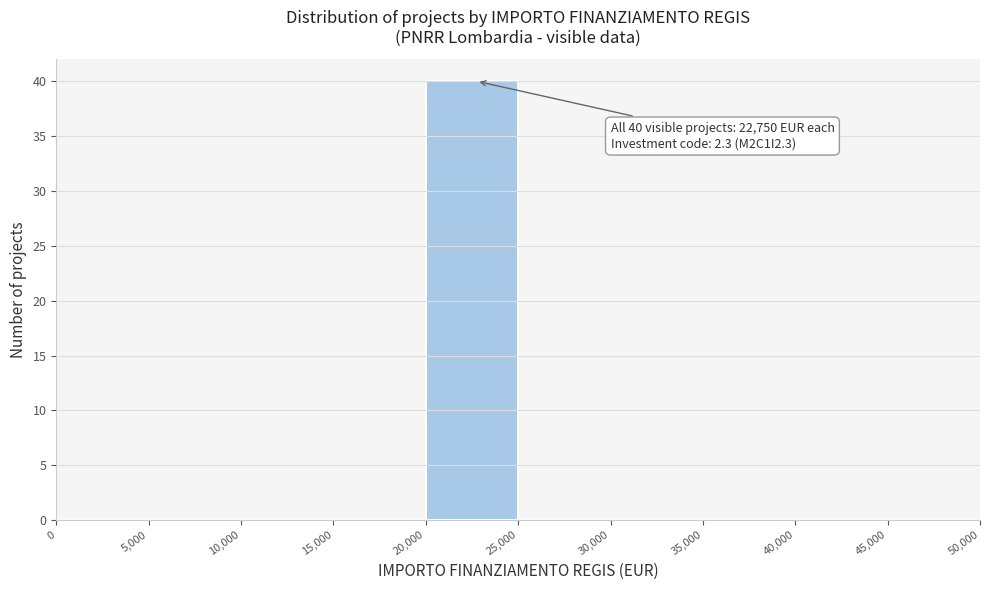

Over which range of the x-axis is the bar tallest?

20,000 to 25,000